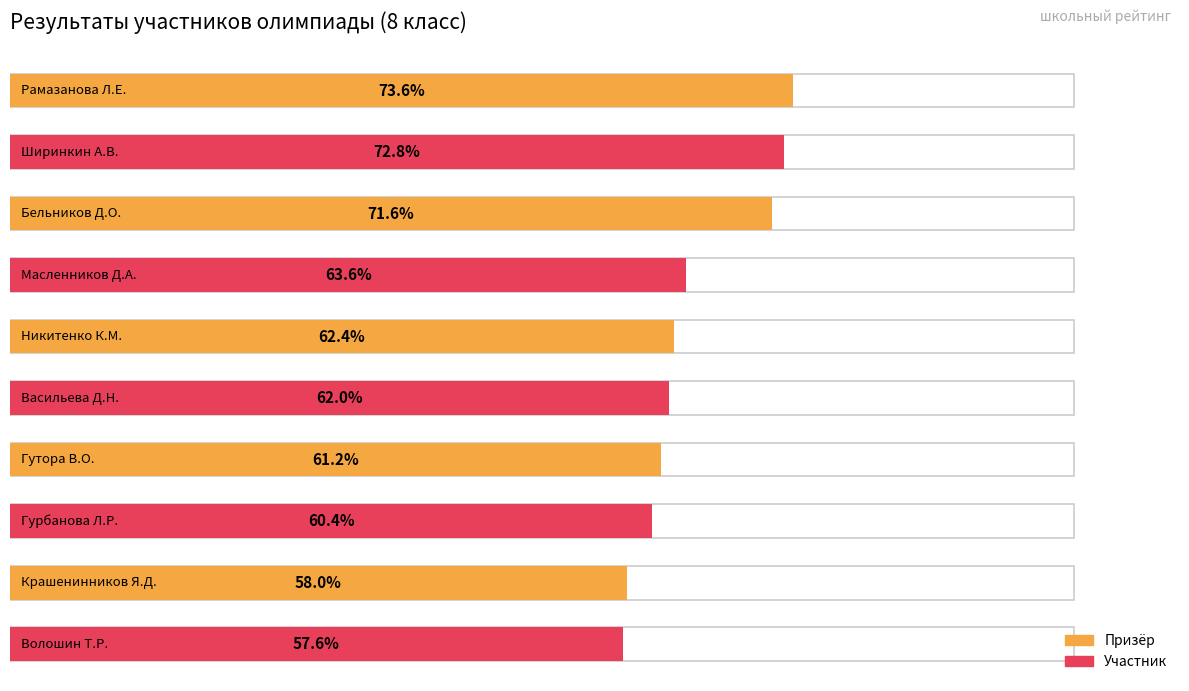

How many bars are there in total?

10